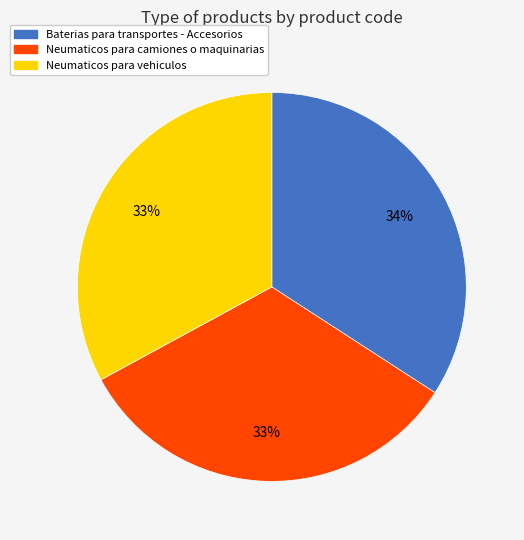

Combined, do Neumaticos para vehiculos and Neumaticos para camiones o maquinarias account for over 50%?

Yes